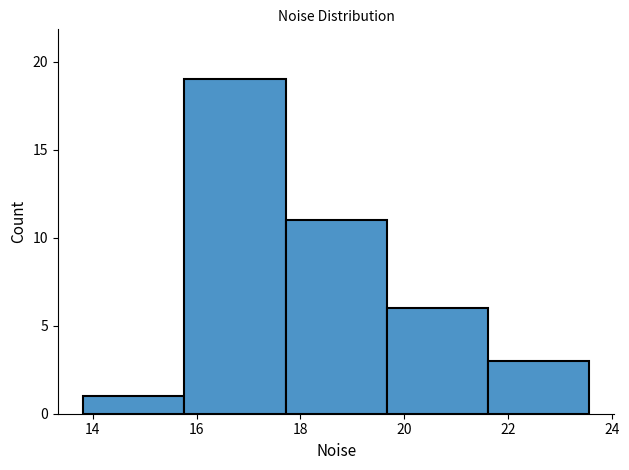

How tall is the bar that spans 17.8 to 19.6 on the x-axis? Neither the bar edges nor the heights are printed on the chart, so give them approximately, as read against the axes.

11